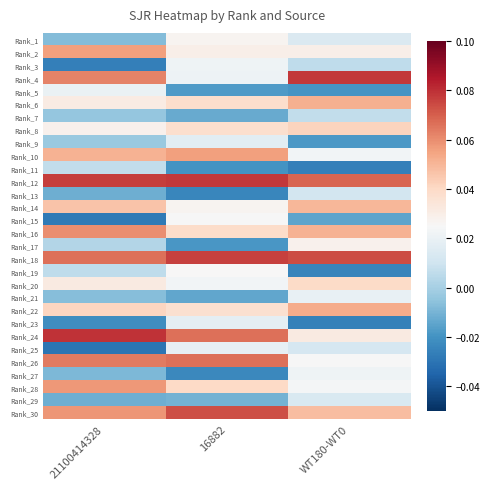

What is the spread (max minus min) of values at WT180-WT0?

0.1